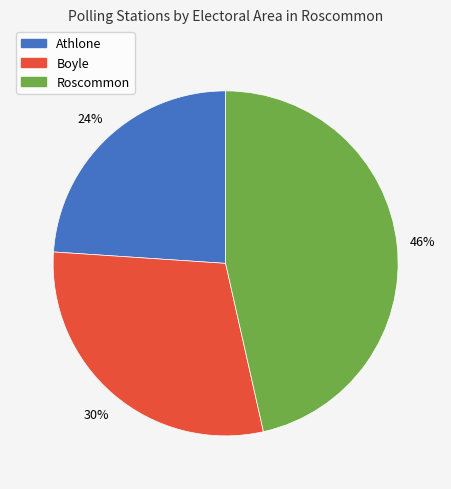

Is there a majority slice in this chart?

No